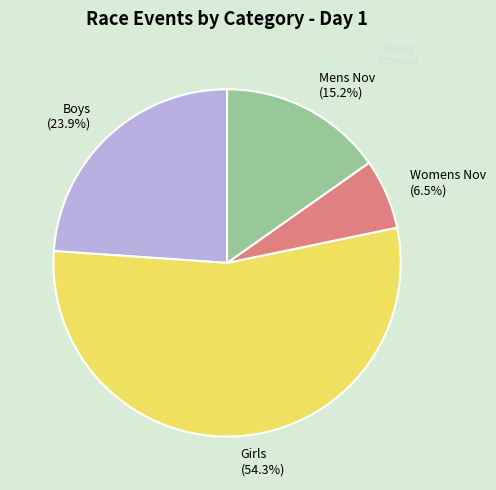

To the nearest percent, what is the average slice percentage?

25%